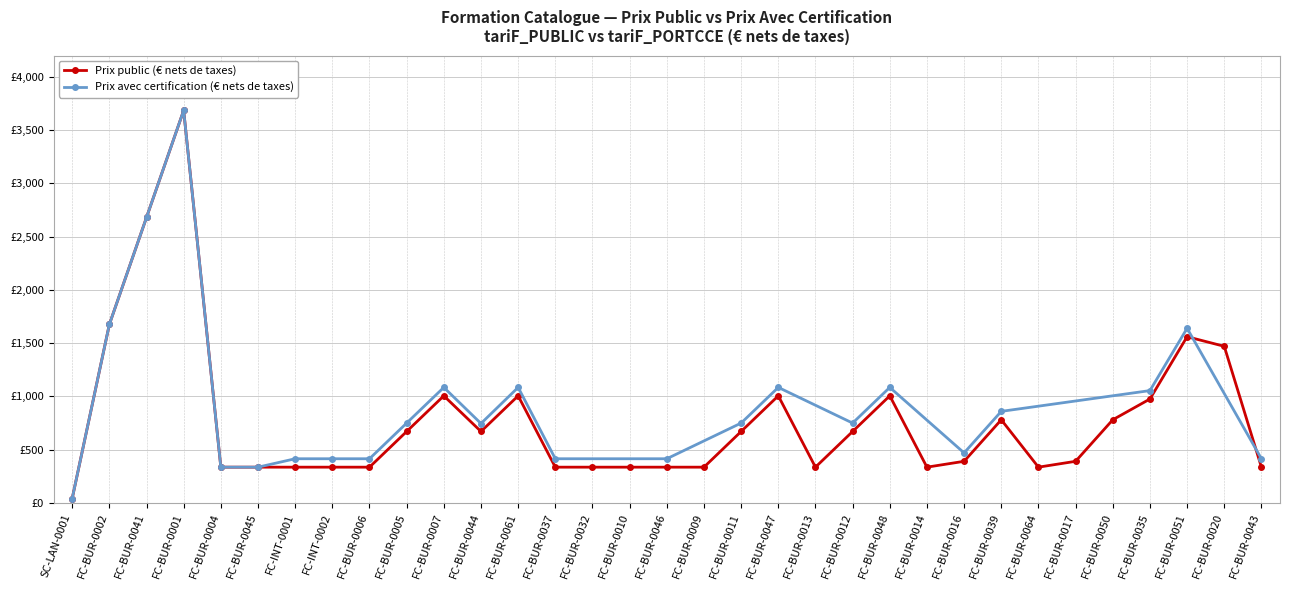

At which label does the data first exceed 390?

FC-BUR-0002